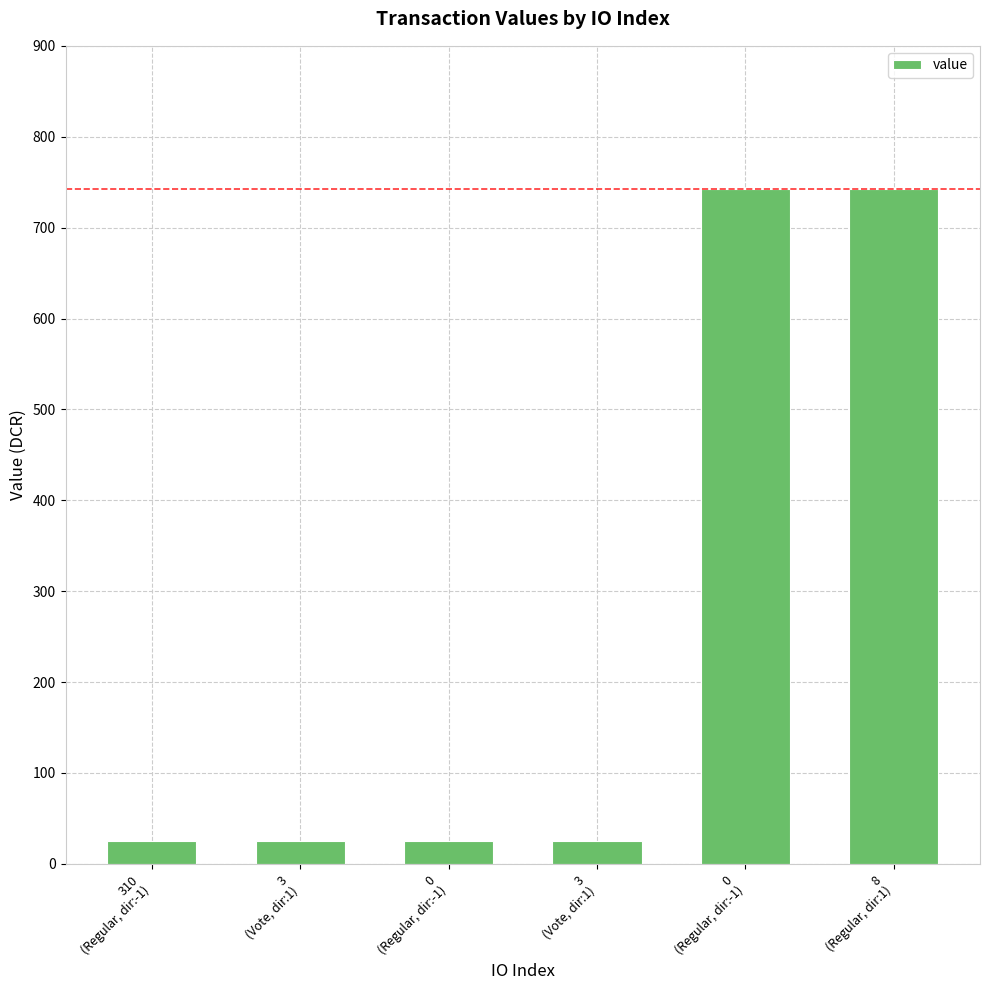

Reading right to left, list all the values displayed in this chart.

8
(Regular, dir:1)=742.8	0
(Regular, dir:-1)=742.8	3
(Vote, dir:1)=25.2	0
(Regular, dir:-1)=25.2	3
(Vote, dir:1)=25.2	310
(Regular, dir:-1)=25.2